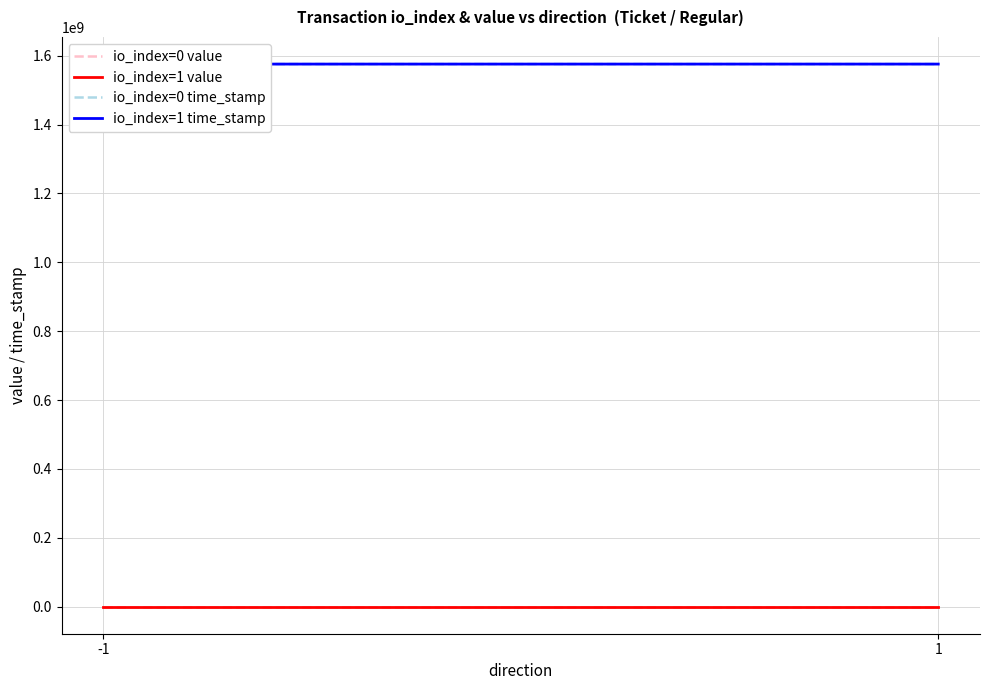

Reading left to right, transcribe all the data shown in this chart.

io_index=0 value: -1=0.0	1=0.0
io_index=1 value: -1=127.1	1=127.1
io_index=0 time_stamp: -1=1575681457.0	1=1575680810.0
io_index=1 time_stamp: -1=1575681457.0	1=1575680810.0